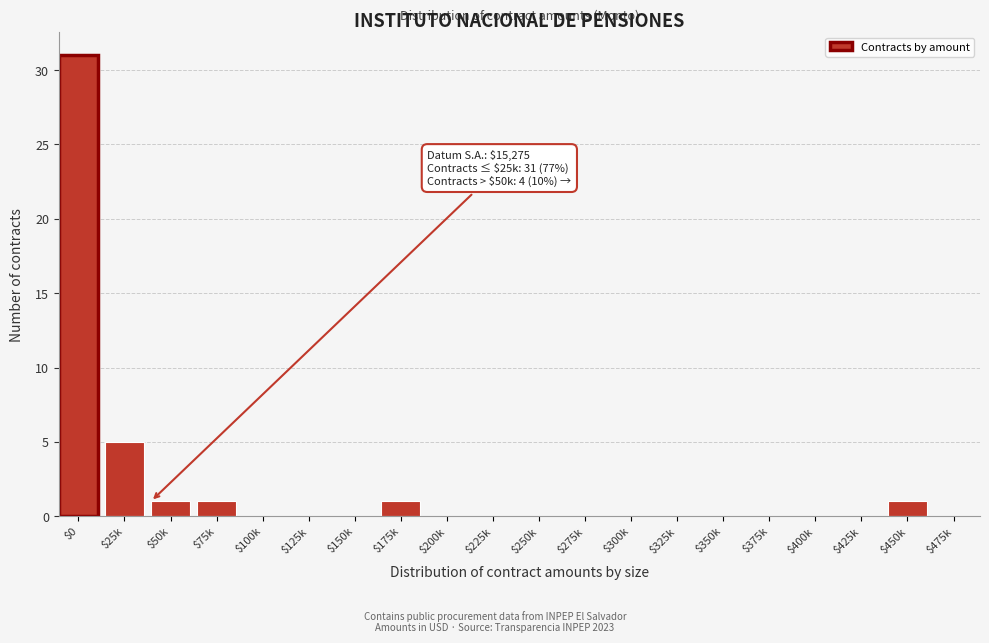

True or false: the data shows 17 at $100k.

False